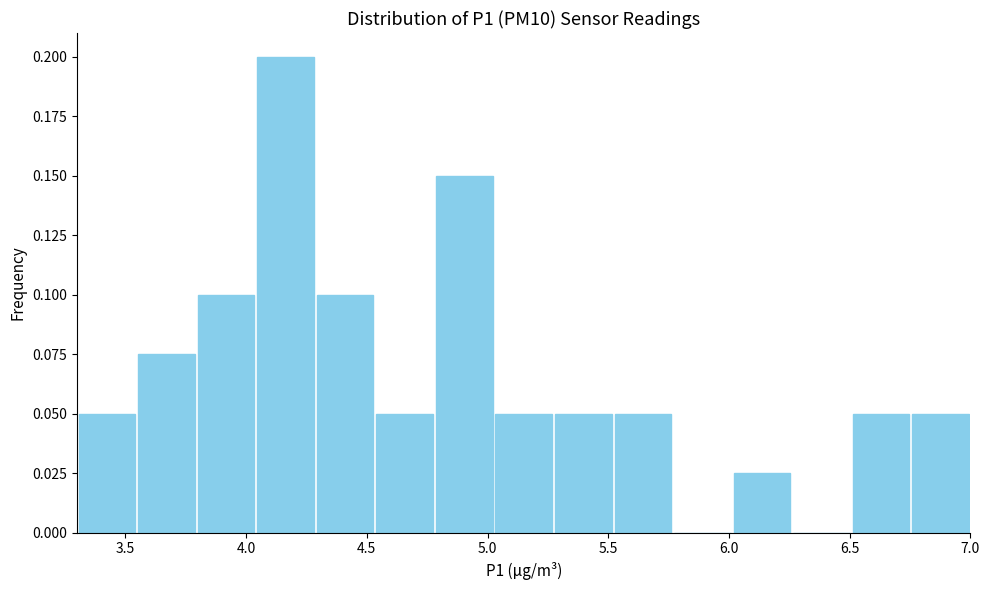

Reading left to right, transcribe this chart: for each bar, give the range it covers on the x-axis and its height. Neither the bar edges nor the heights are printed on the chart, so give them approximately, as read against the axes.

3.30 to 3.55: 0.050
3.55 to 3.80: 0.075
3.80 to 4.05: 0.100
4.05 to 4.30: 0.200
4.30 to 4.55: 0.100
4.55 to 4.80: 0.050
4.80 to 5.05: 0.150
5.05 to 5.25: 0.050
5.25 to 5.50: 0.050
5.50 to 5.75: 0.050
5.75 to 6.00: 0
6.00 to 6.25: 0.025
6.25 to 6.50: 0
6.50 to 6.75: 0.050
6.75 to 7.00: 0.050